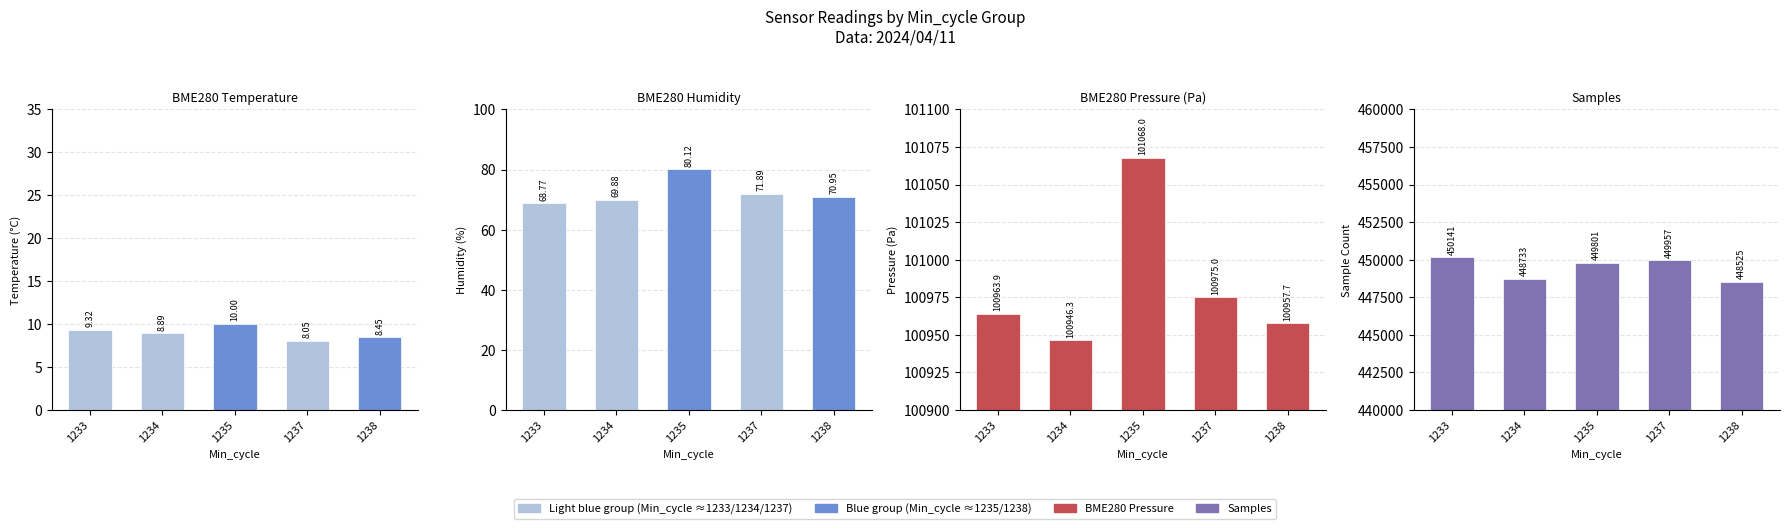

How many distinct data groups are displayed?

4